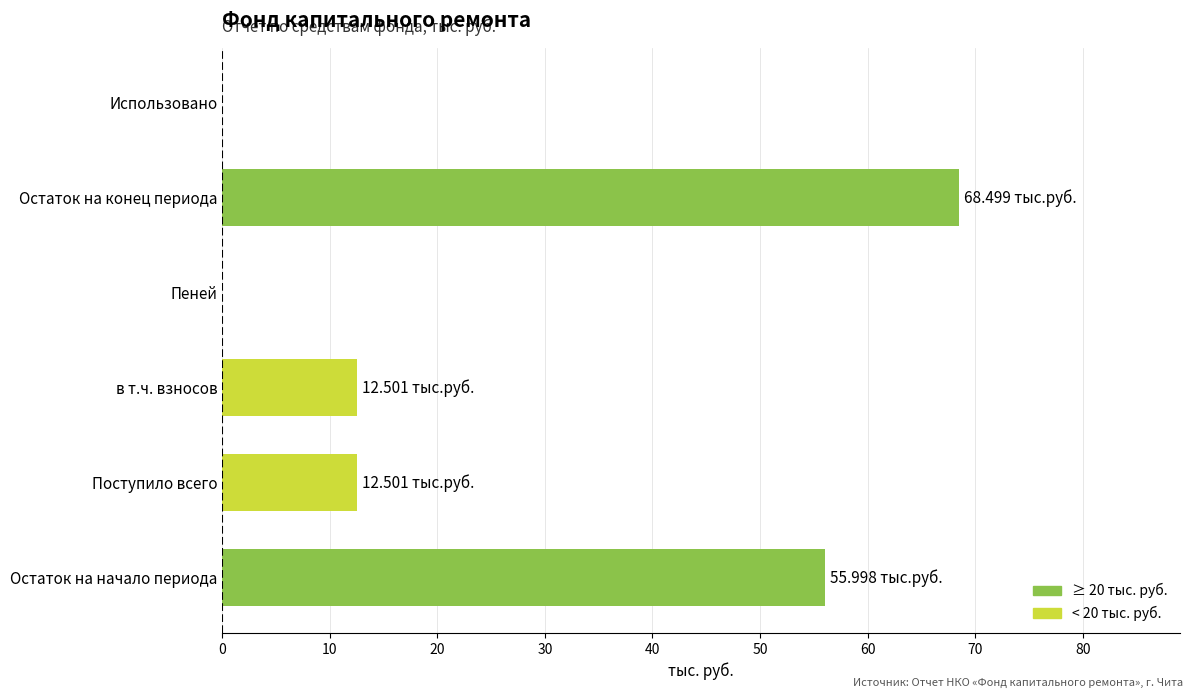

What is the change in value from Остаток на начало периода to Использовано?

-56.0